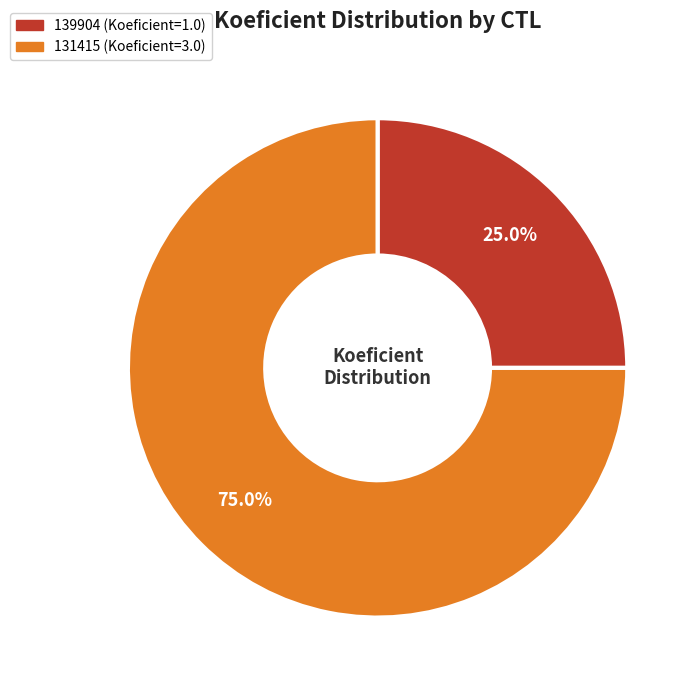

Which category has the biggest portion of the pie?

131415